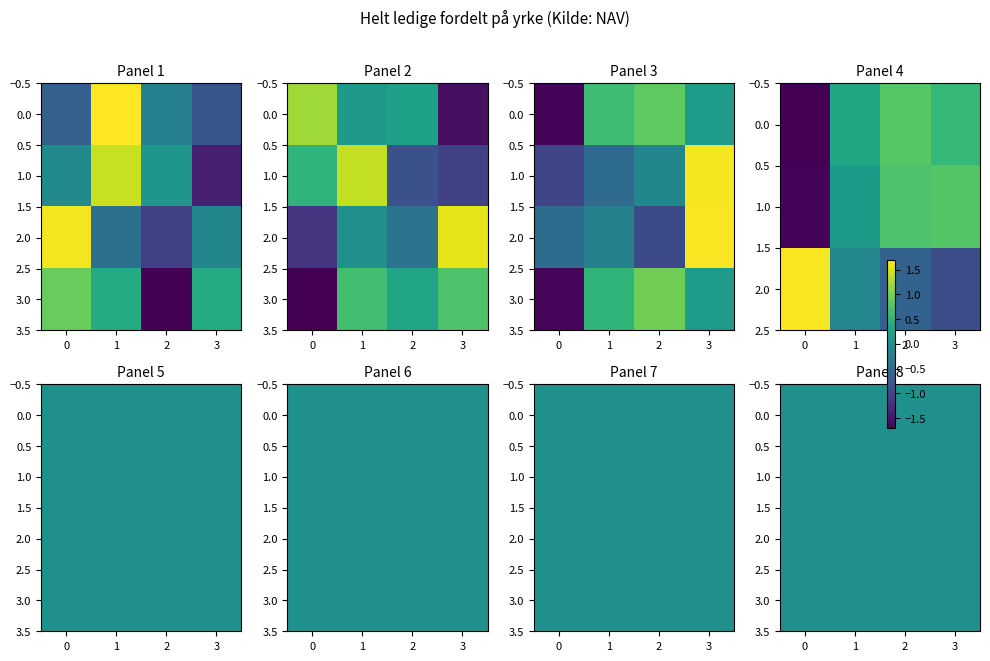

What is the spread (max minus min) of values at 0?

3.4